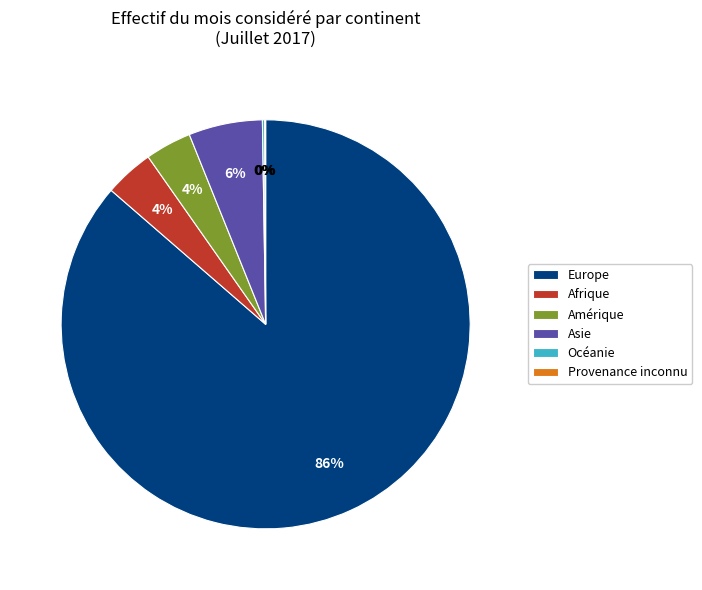

To the nearest percent, what is the difference between the largest and smallest slice percentages?

86%